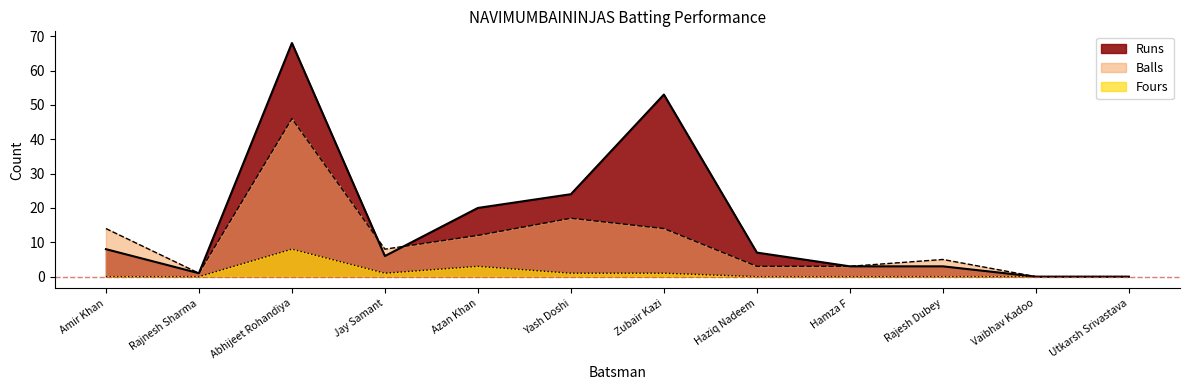

Where is the first local maximum for Runs?

Abhijeet Rohandiya